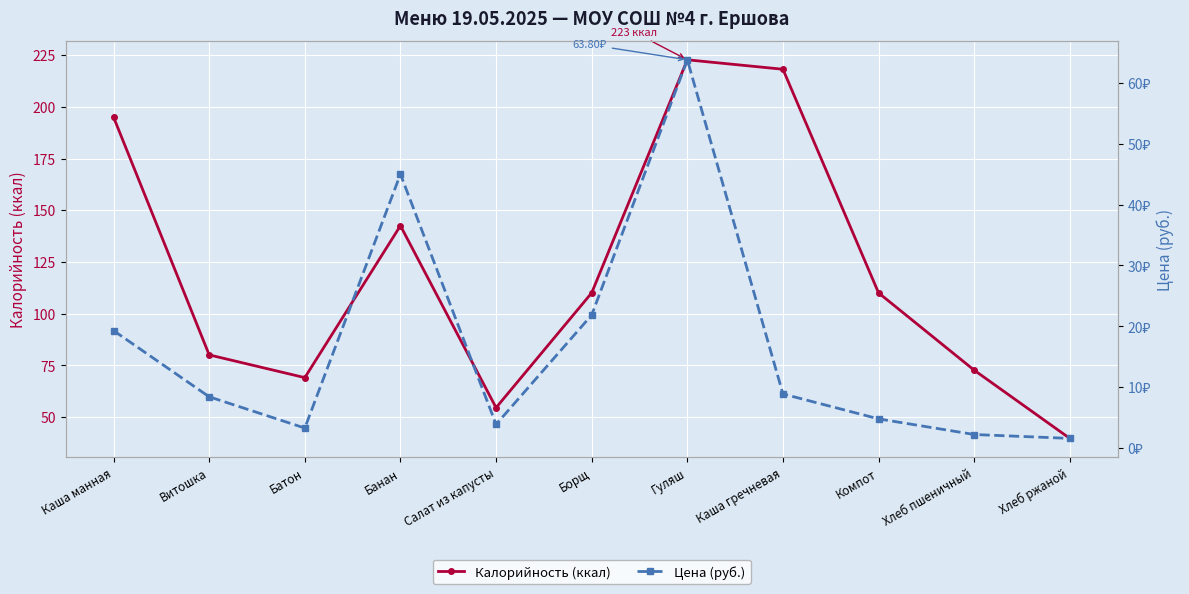

True or false: Калорийность (ккал) has more than 2 points higher than both neighbors.

False